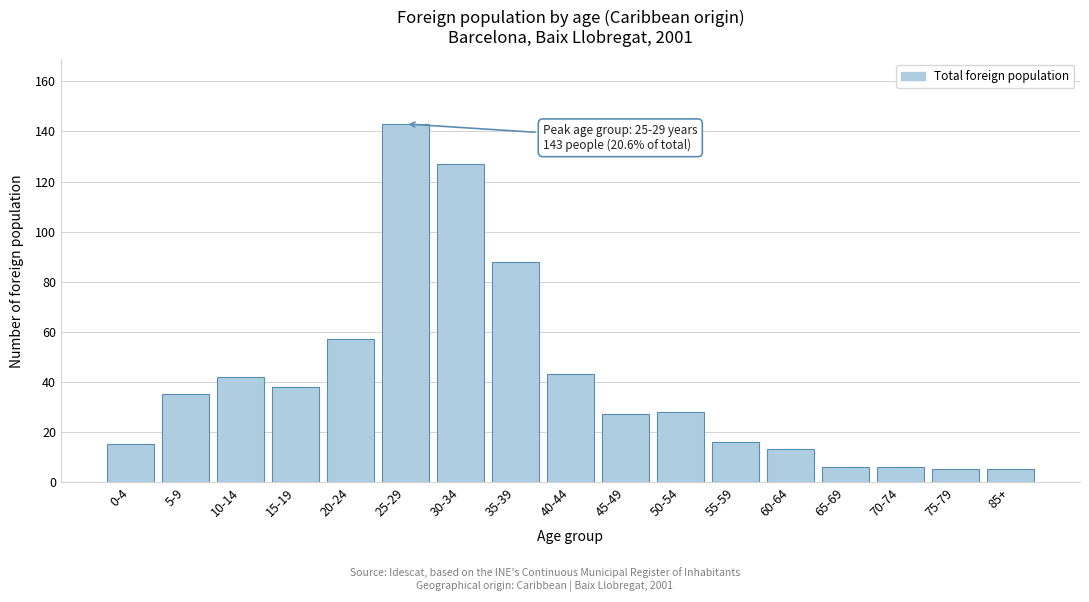

Reading left to right, transcribe all the data shown in this chart.

0-4=15	5-9=35	10-14=42	15-19=38	20-24=57	25-29=143	30-34=127	35-39=88	40-44=43	45-49=27	50-54=28	55-59=16	60-64=13	65-69=6	70-74=6	75-79=5	85+=5